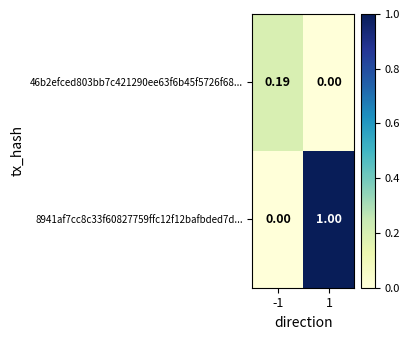

Is the value of 46b2efced803bb7c421290ee63f6b45f5726f68... at -1 greater than the value of 8941af7cc8c33f60827759ffc12f12bafbded7d... at 1?

No